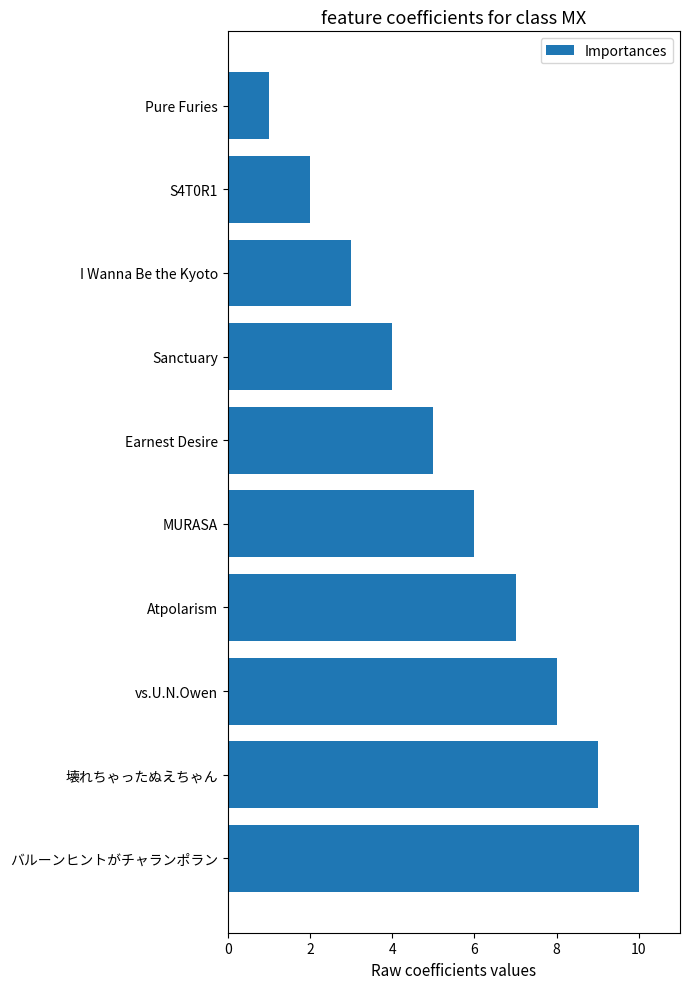

What is the average value?

6